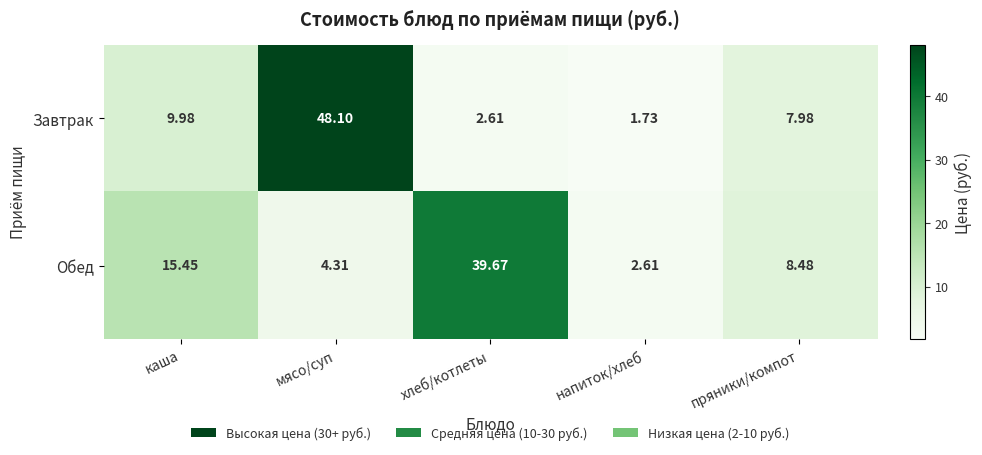

Which category has the highest value across all series?

мясо/суп